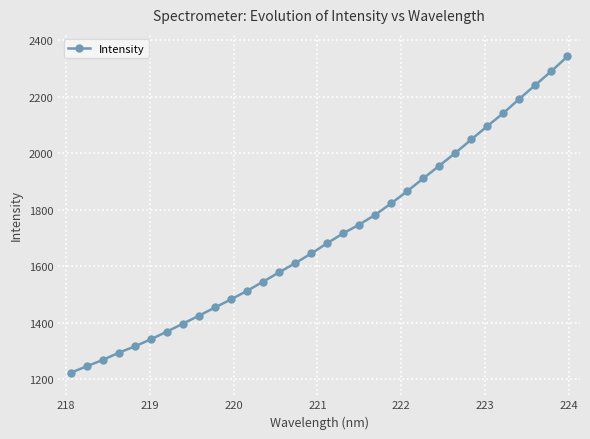

What is the value of the 27th point from the left?

2096.3